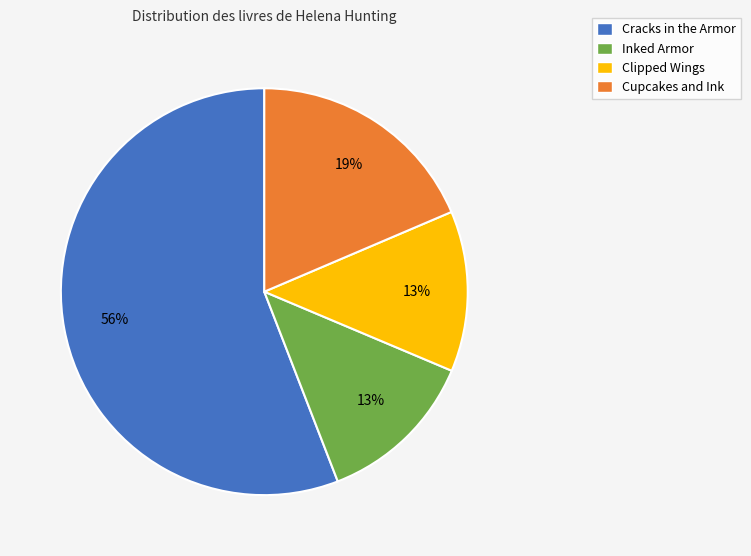

To the nearest percent, what percentage of the pie is Cupcakes and Ink?

19%